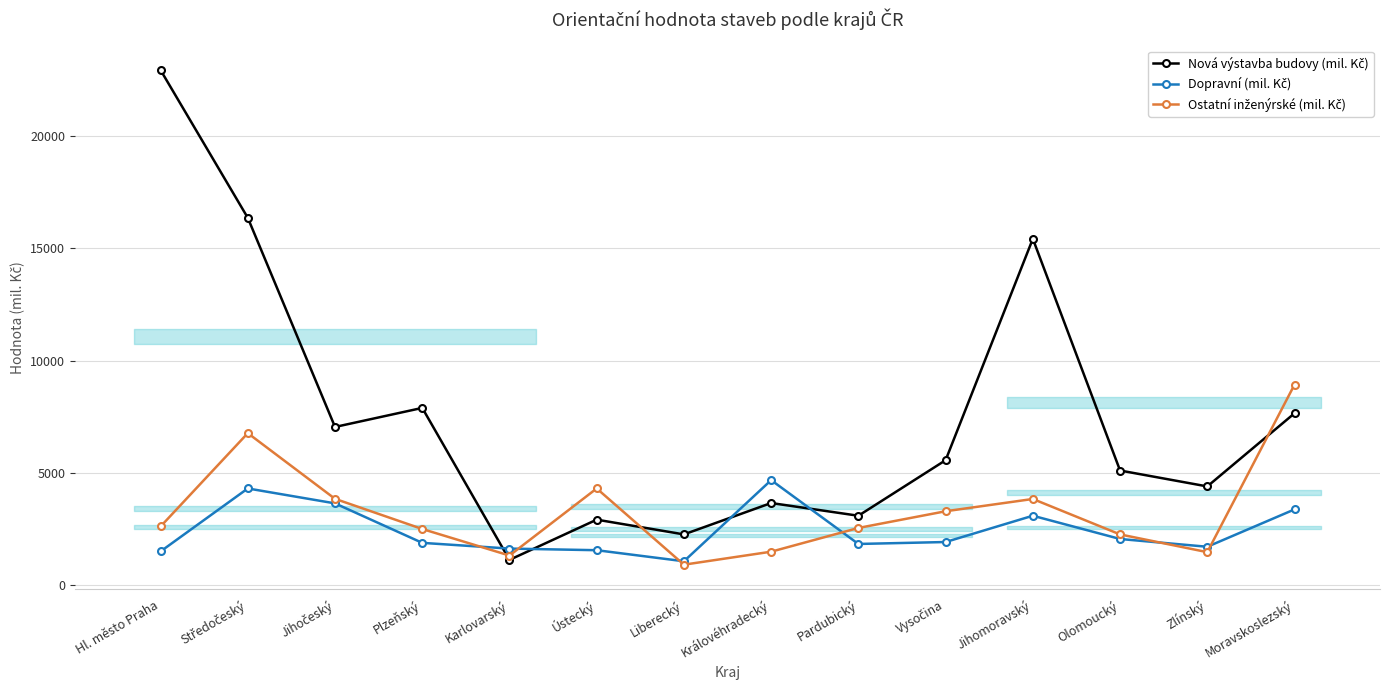

Is this an area chart (filled region under the line)?

No